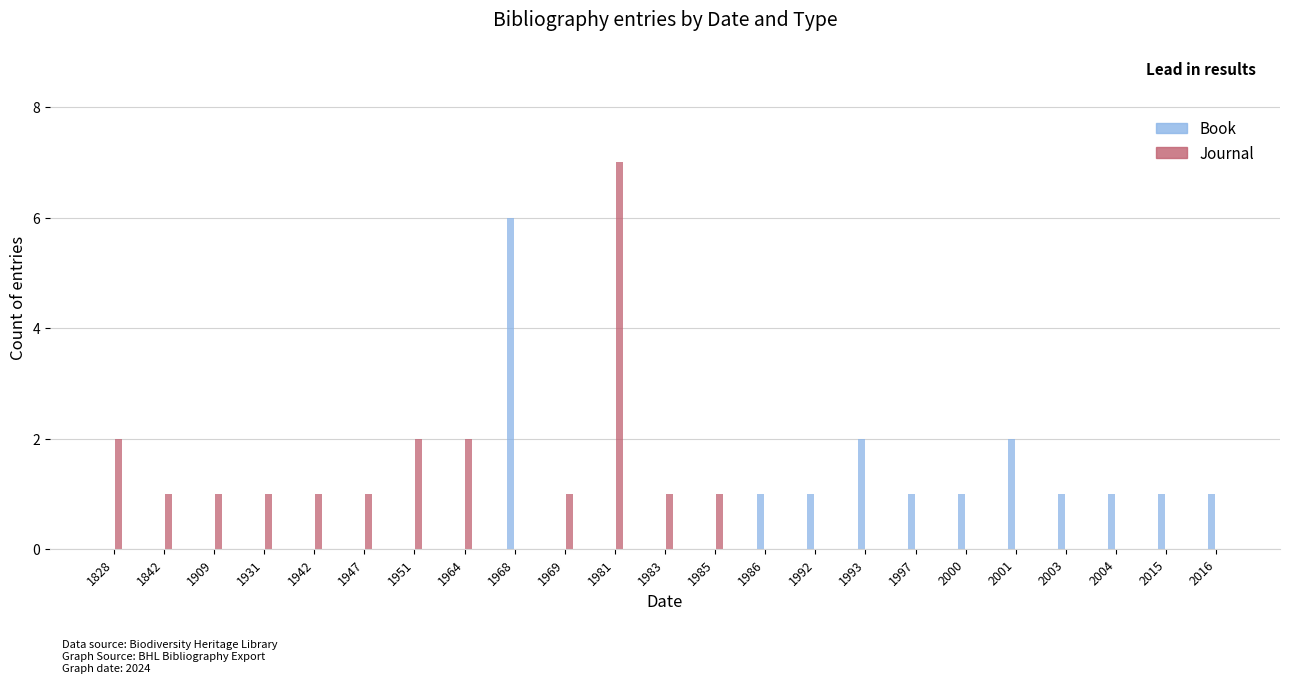

What is the sum of all Book values?

18